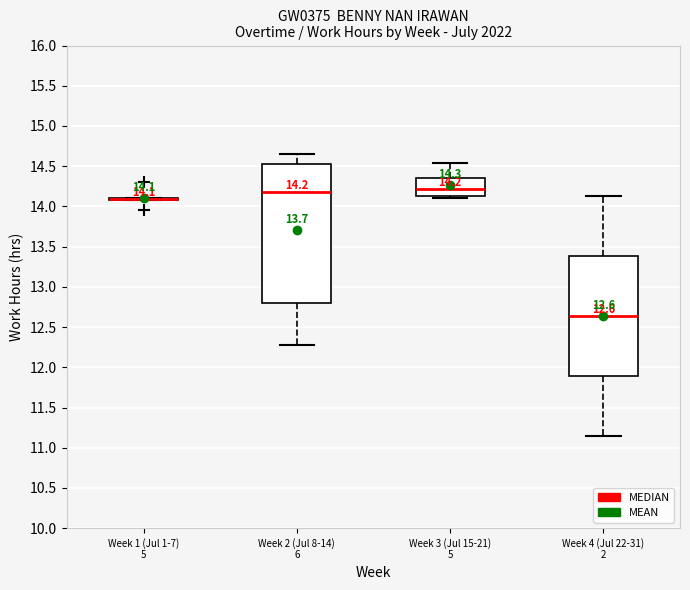

Comparing the boxes themselves (not the whiskers), which one is the tallest?

Week 2 (Jul 8-14) 6